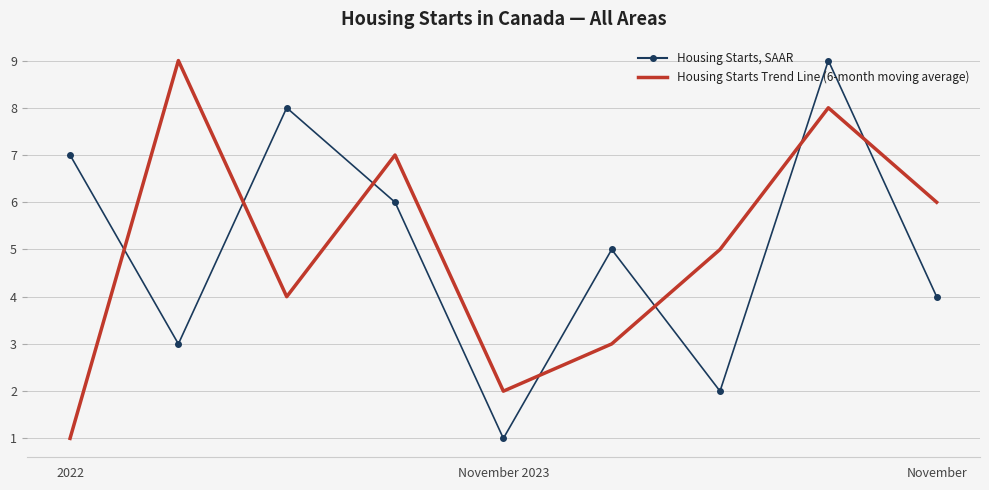

True or false: Housing Starts Trend Line (6-month moving average) and Housing Starts, SAAR intersect in this chart.

True